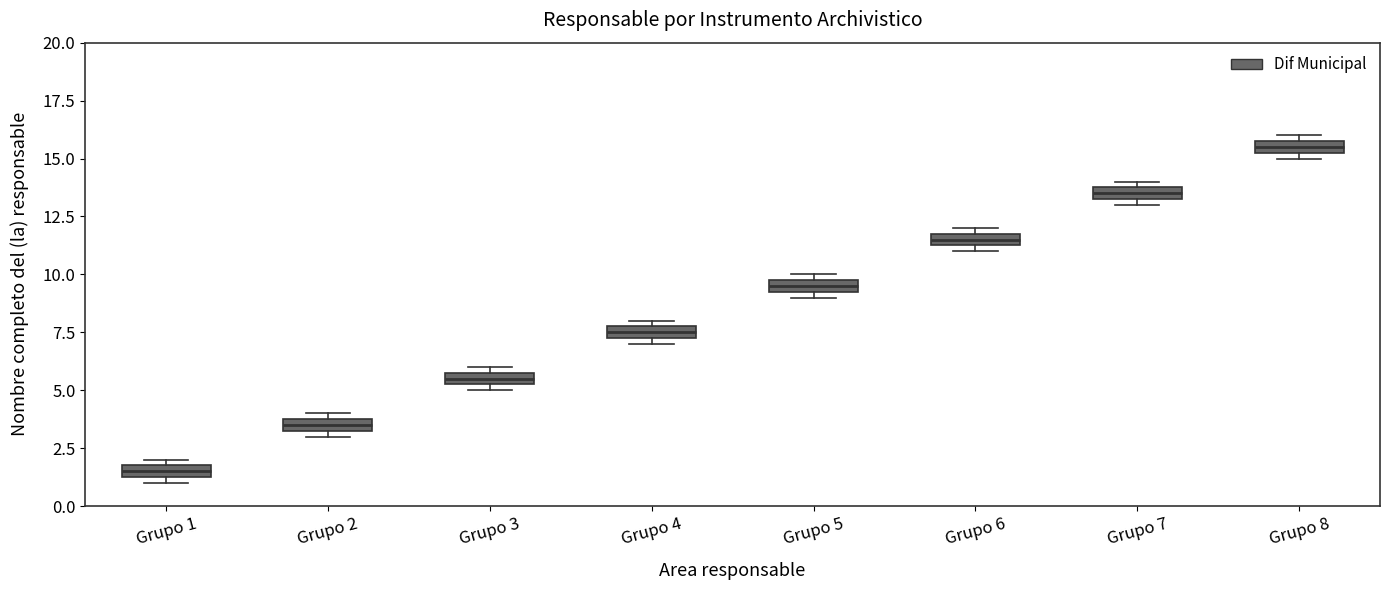

Which box has the highest median line?

Grupo 8